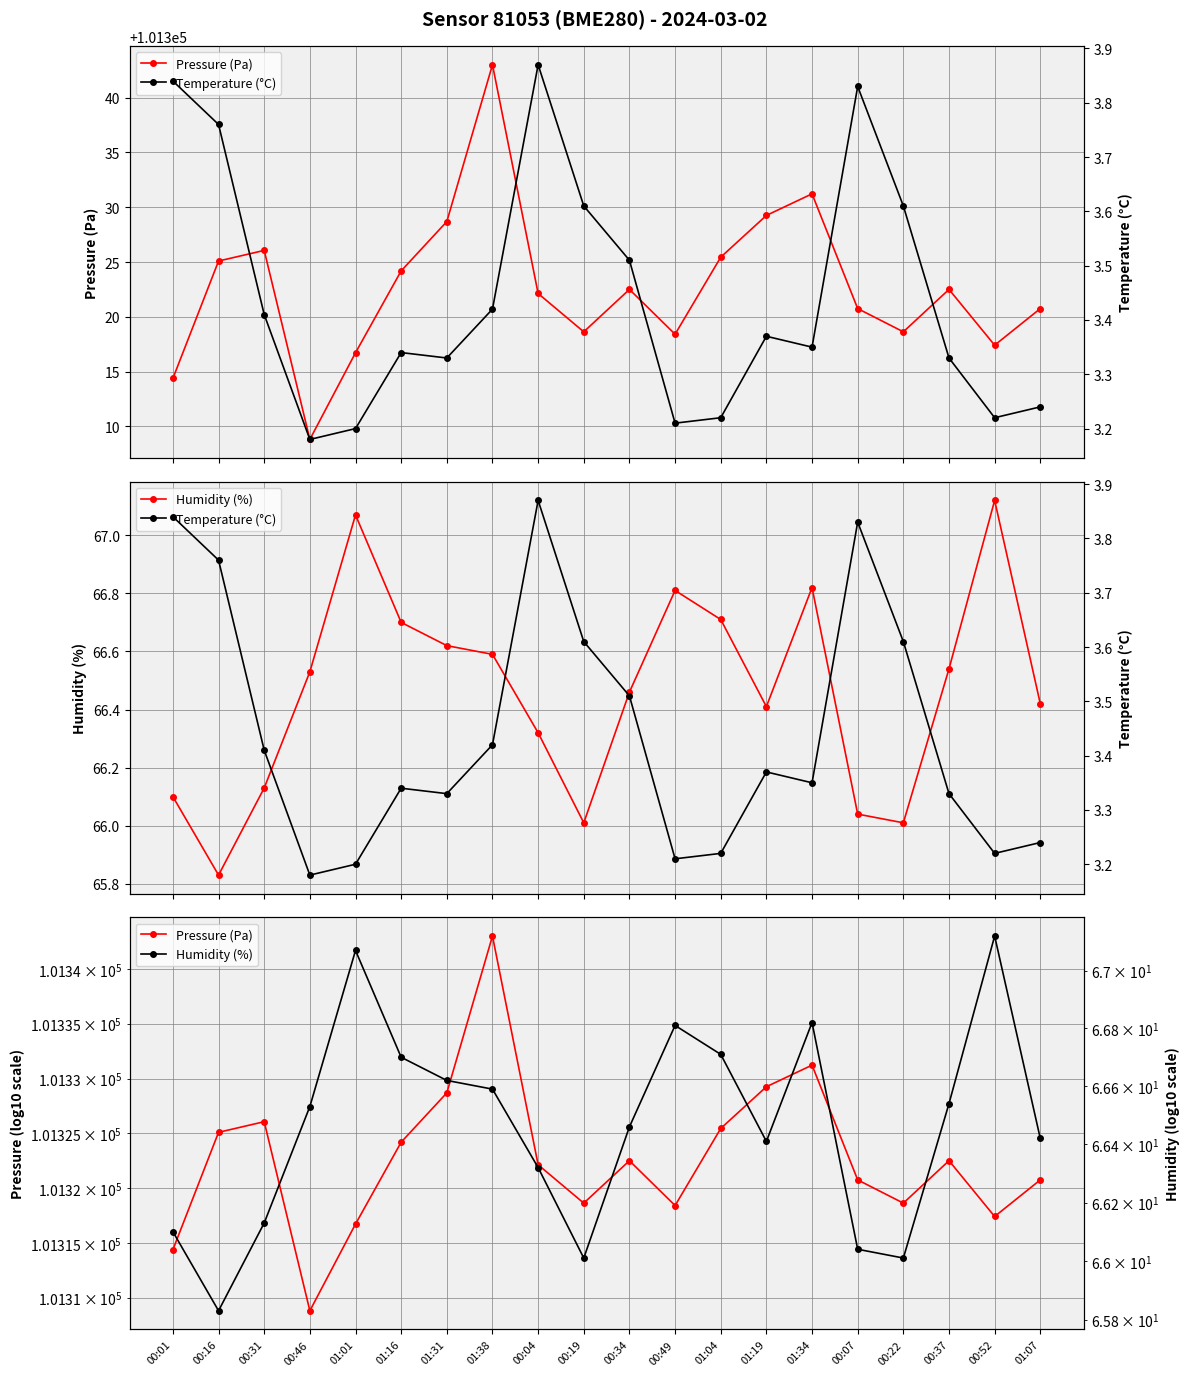

What is the maximum value shown in the chart?

101343.0